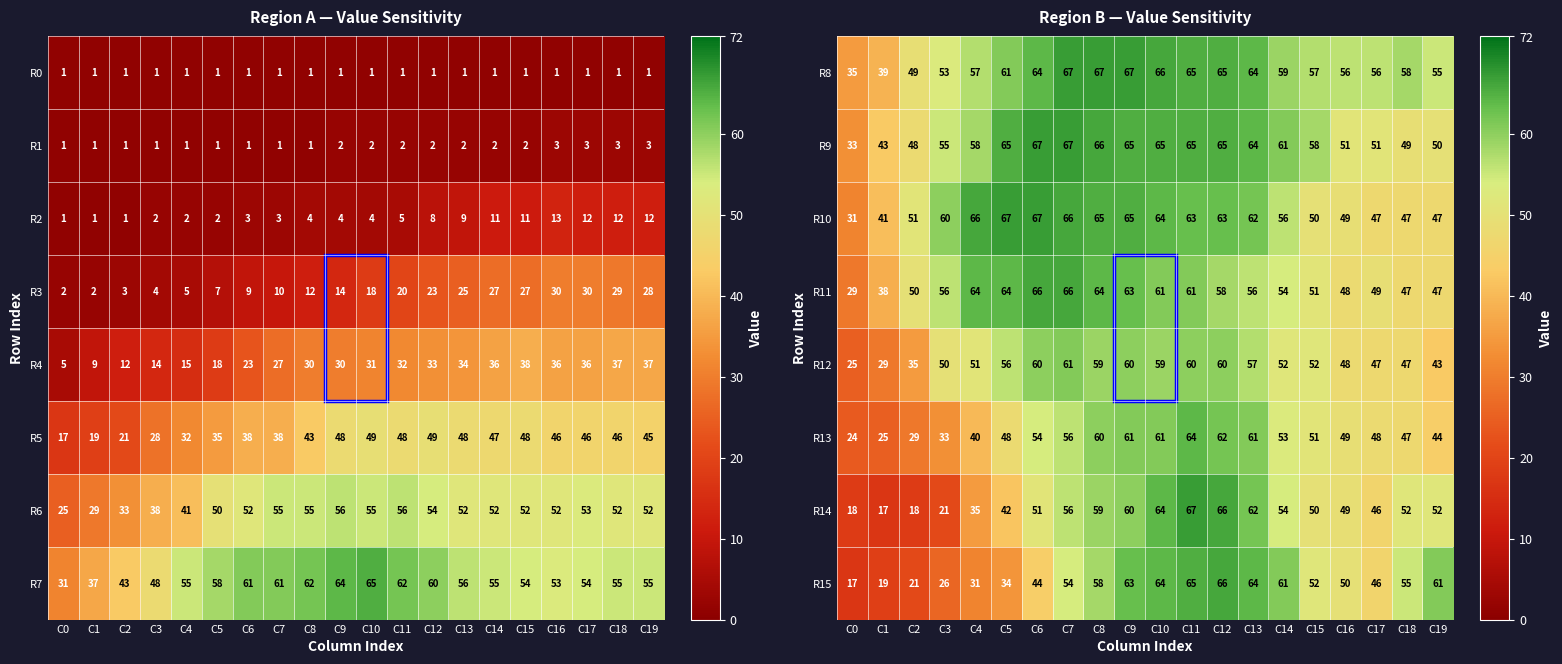

What is the difference between the R12 values at C4 and C7?

10